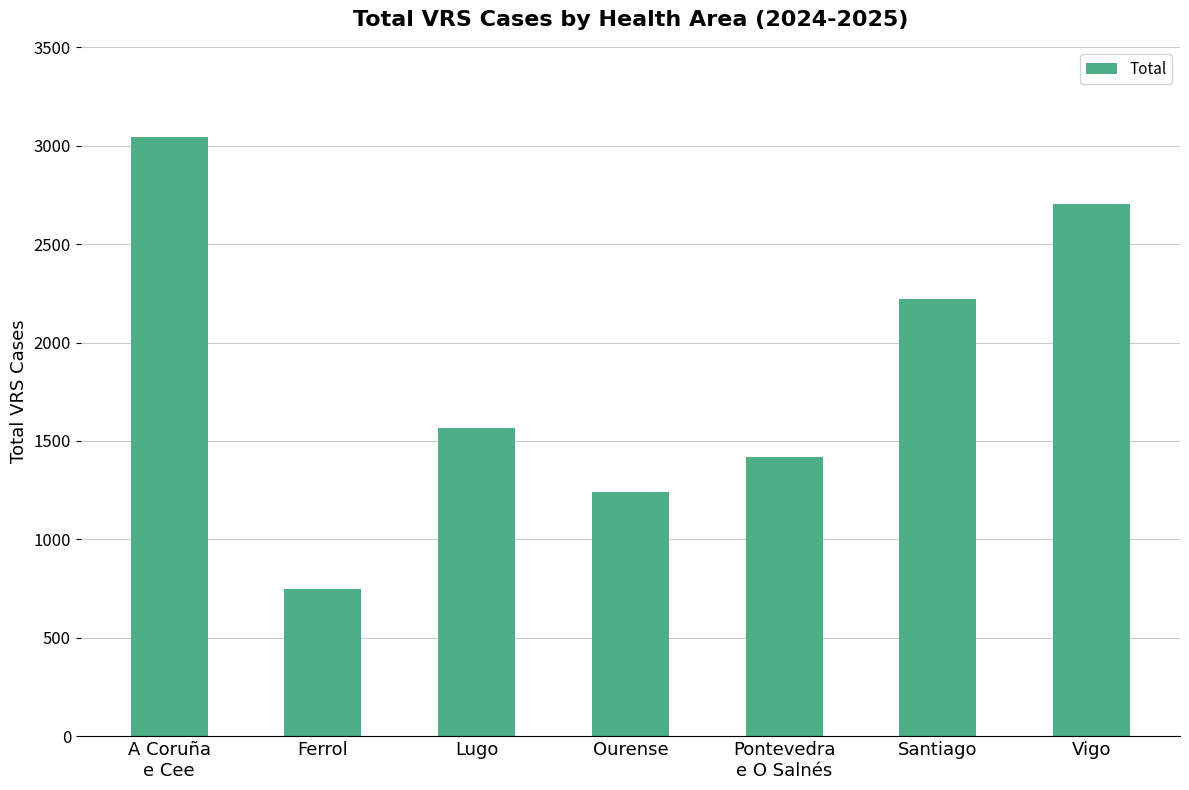

What is the label of the 5th bar from the right?

Lugo